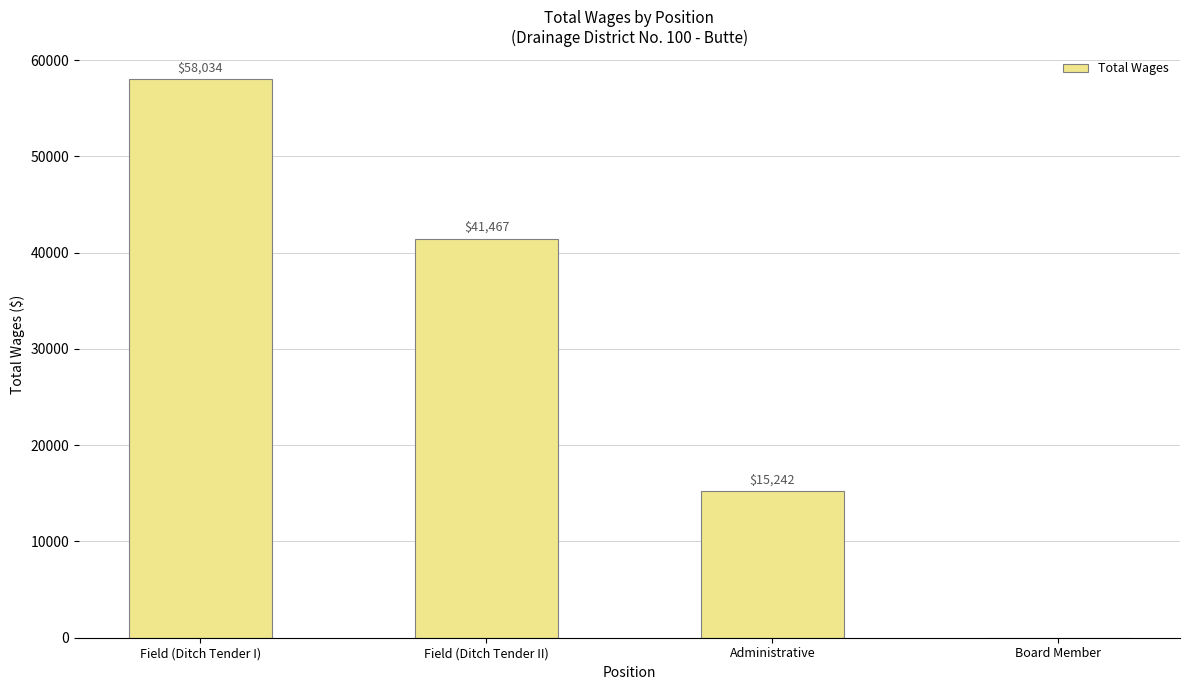

Are the bars horizontal?

No